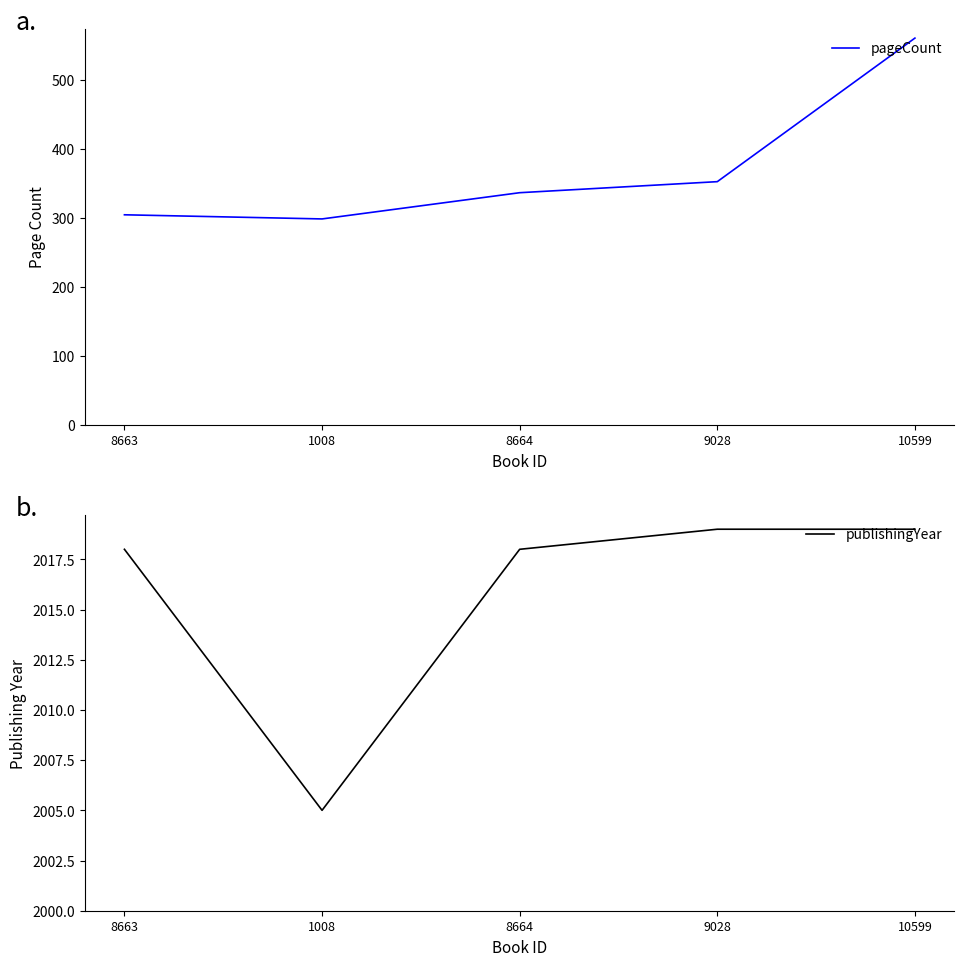

The pageCount series shows 164 at 8663. True or false?

False